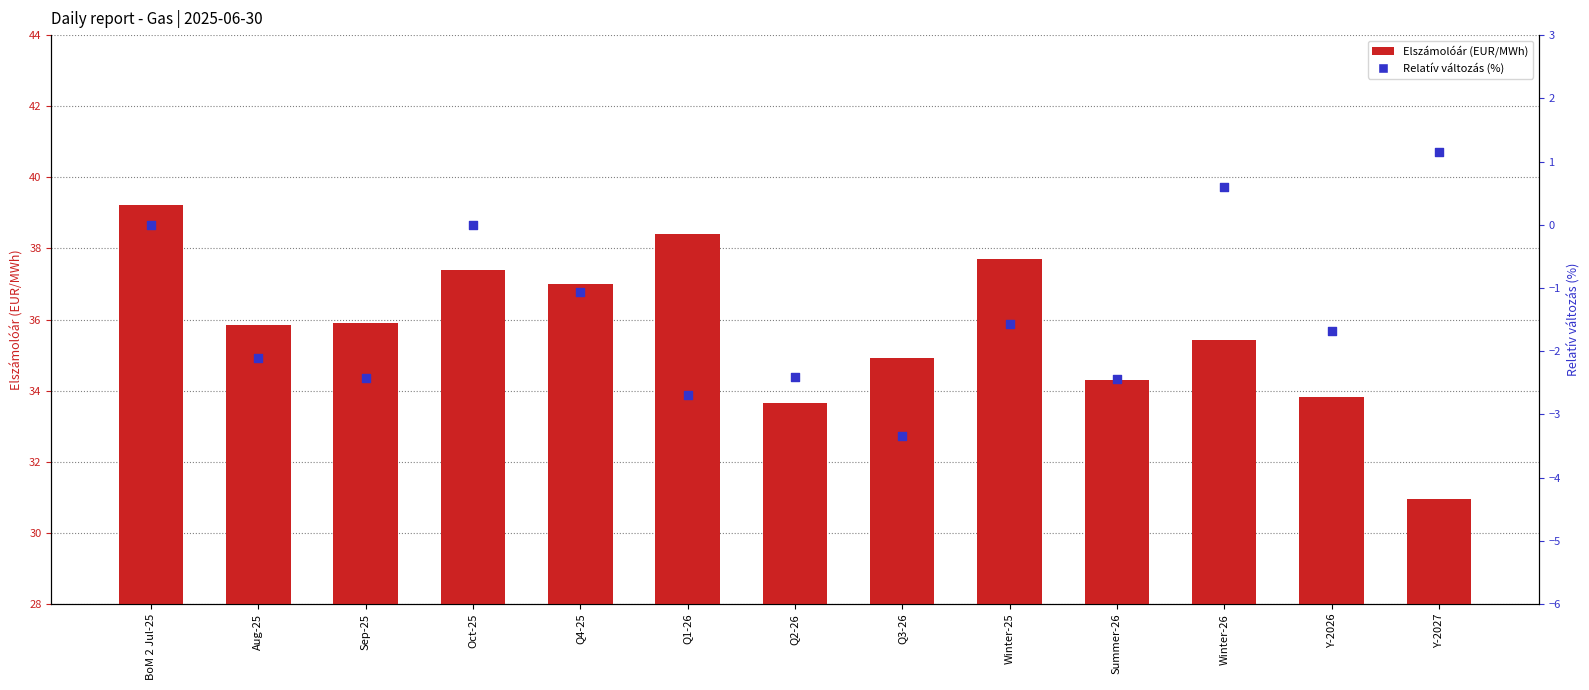

Which series reaches the maximum Y coordinate?

Elszámolóár (EUR/MWh)